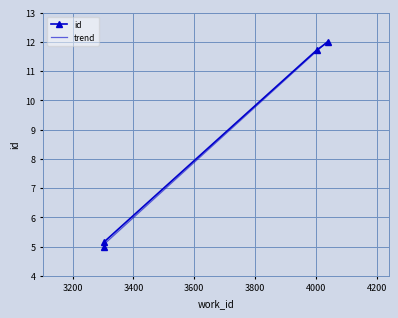

Is it true that the value at 4039 is 12.0?

True